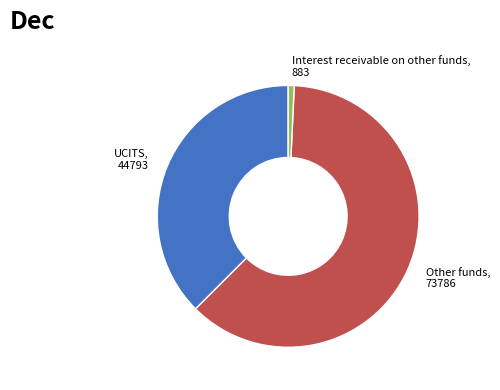

Is the sum of Interest receivable on other funds, 883 and Other funds, 73786 greater than half?

Yes